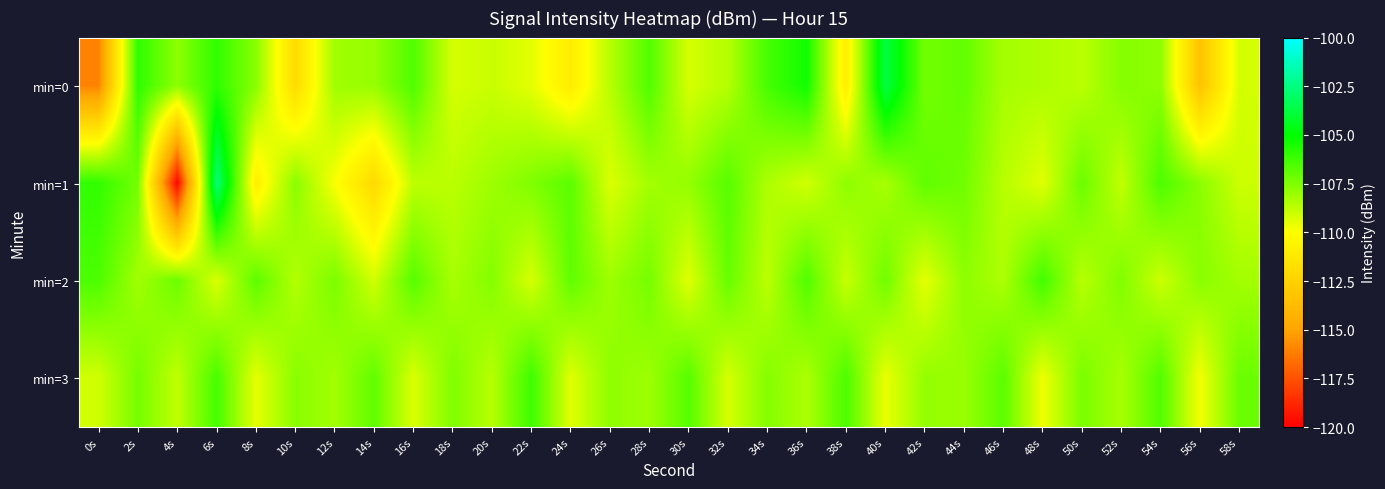

How many distinct data groups are displayed?

4